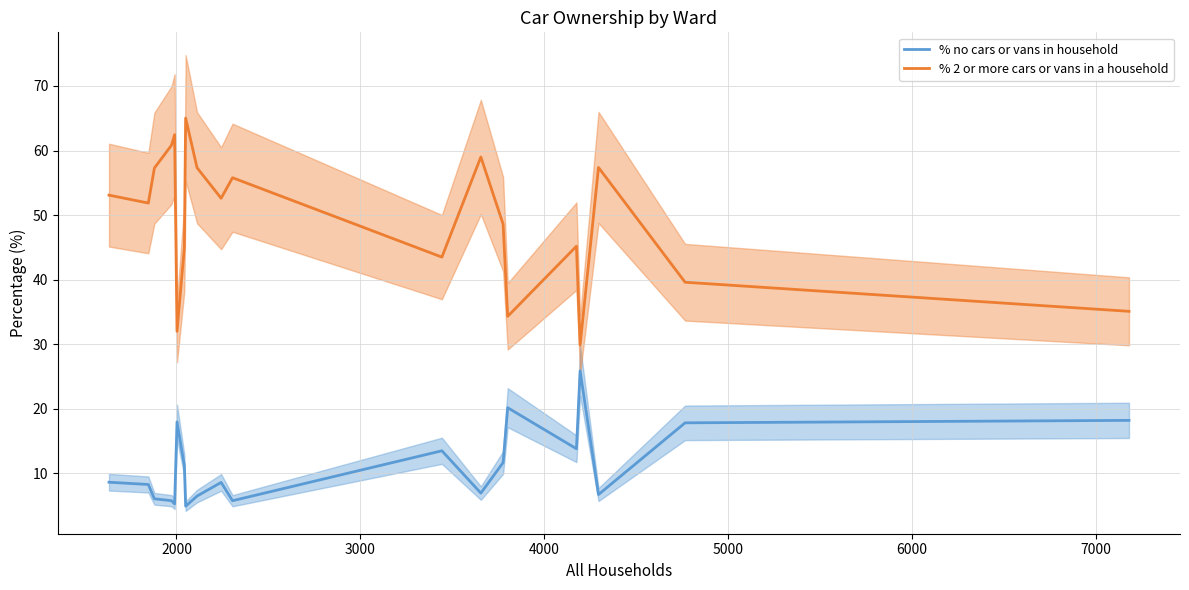

What is the difference between the maximum and minimum values in the % no cars or vans in household series?

21.0